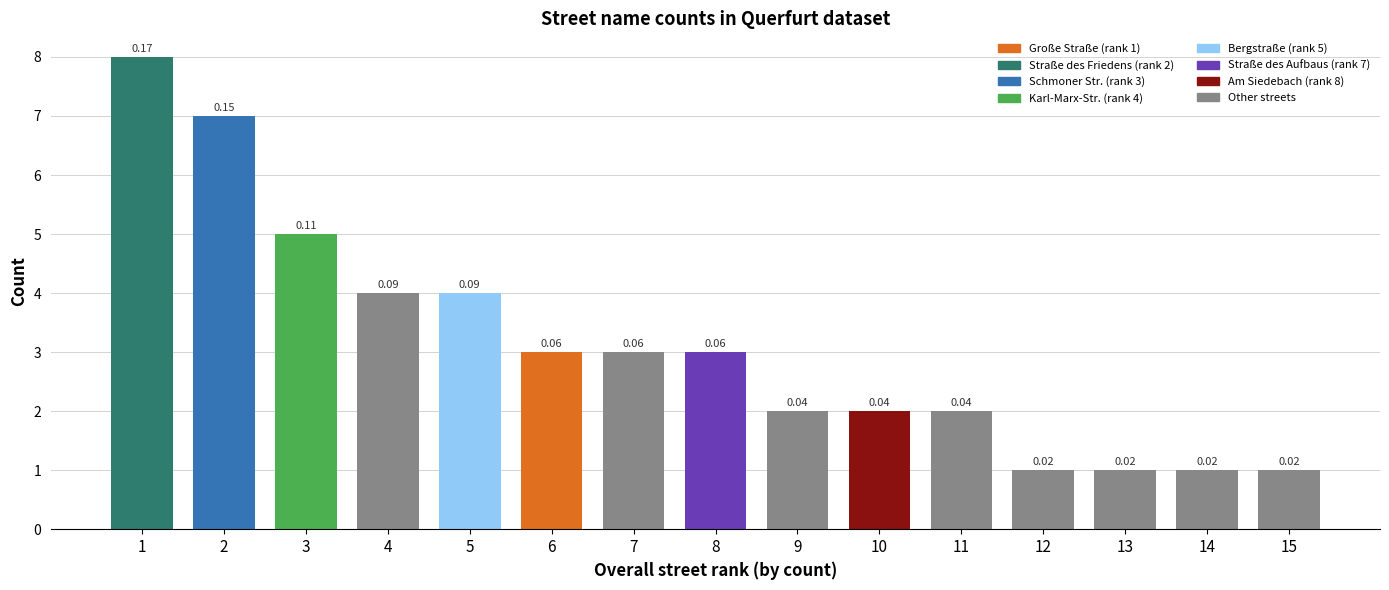

What is the difference between the maximum and minimum values?

7